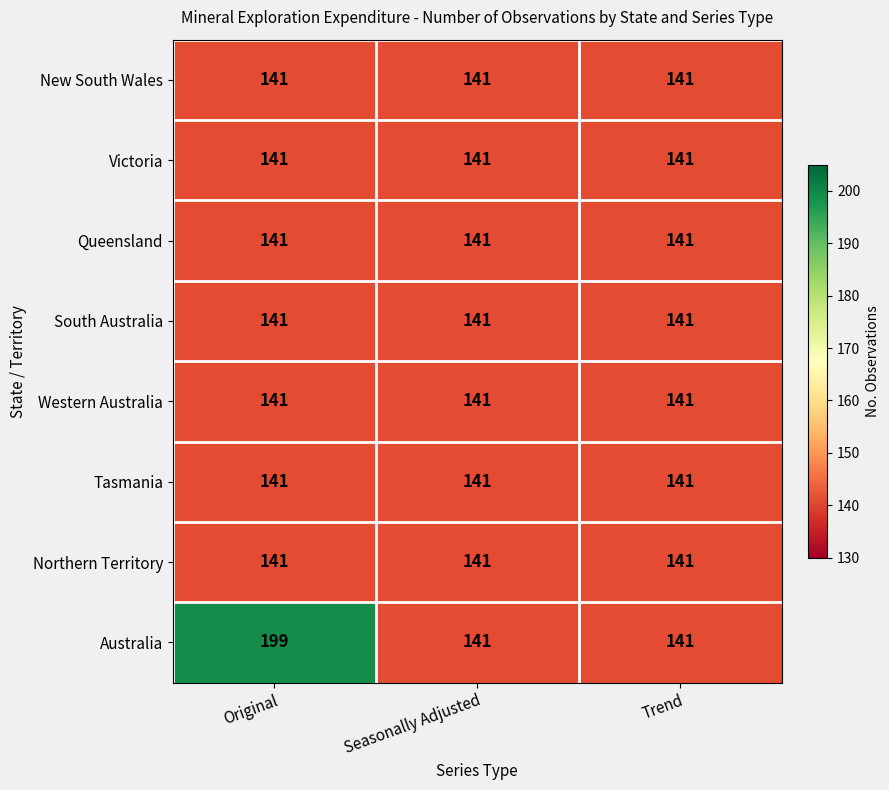

The Tasmania series shows 198 at Trend. True or false?

False